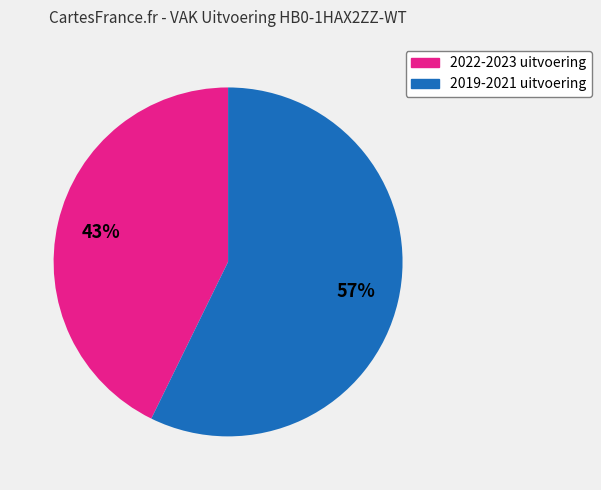

Is there any slice that represents more than half of the pie?

Yes